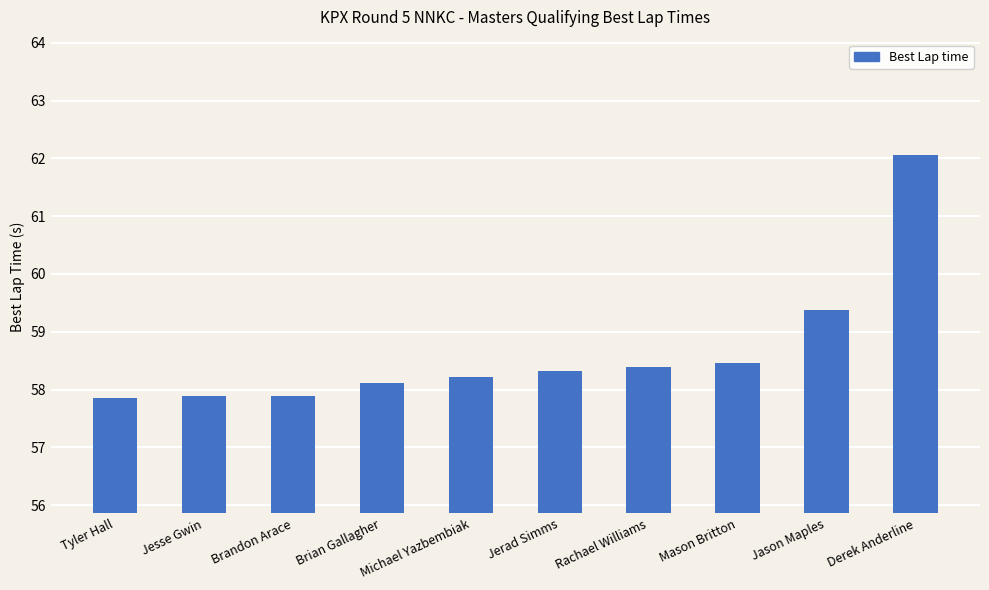

Which label corresponds to the largest value in the chart?

Derek Anderline